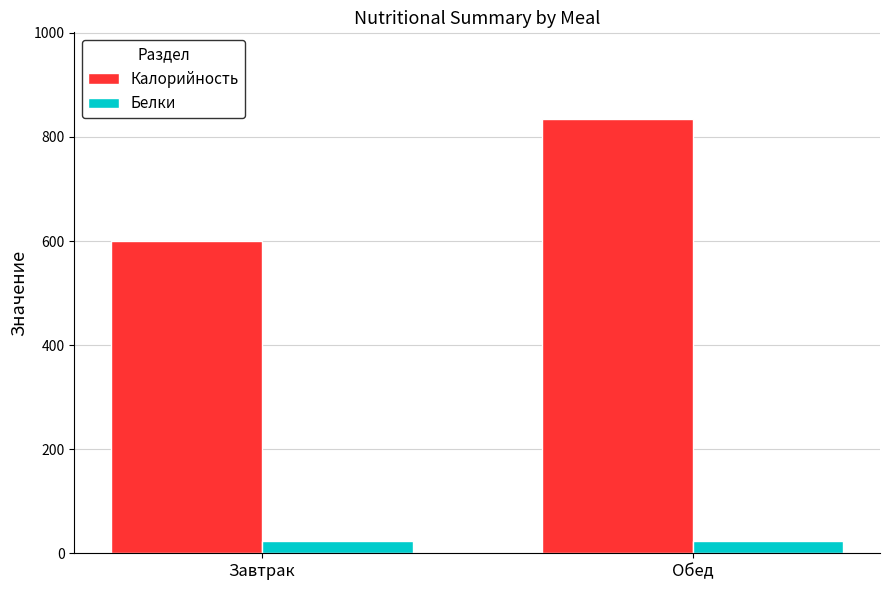

What is the lowest value of the Белки series?

23.7